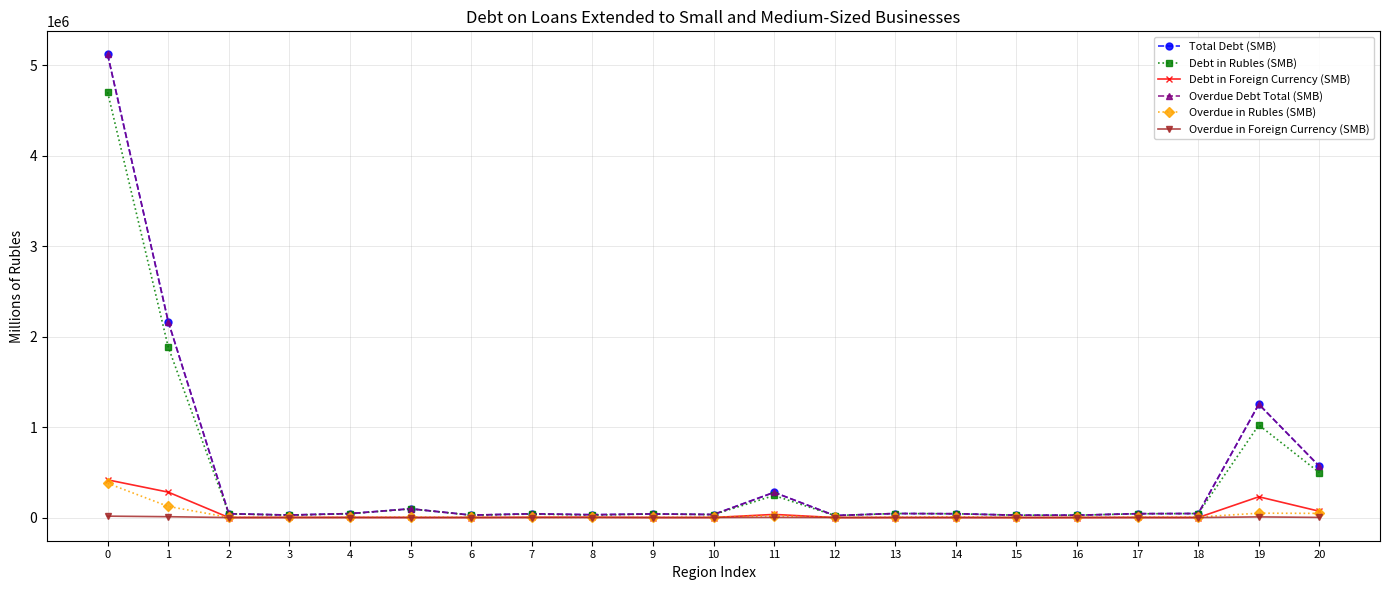

Does the chart have visible grid lines?

Yes